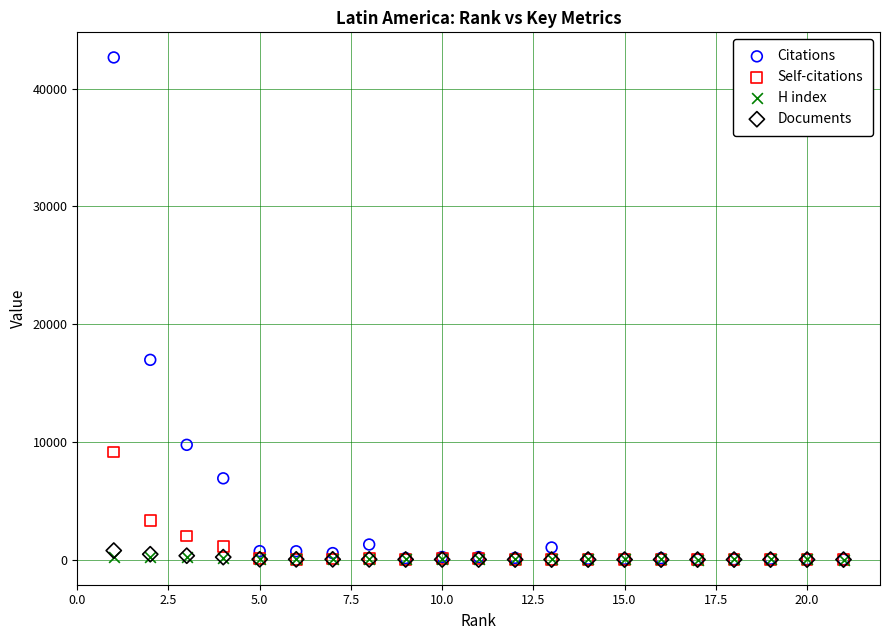

Across all series, what Y value is closest to 21331?

16971